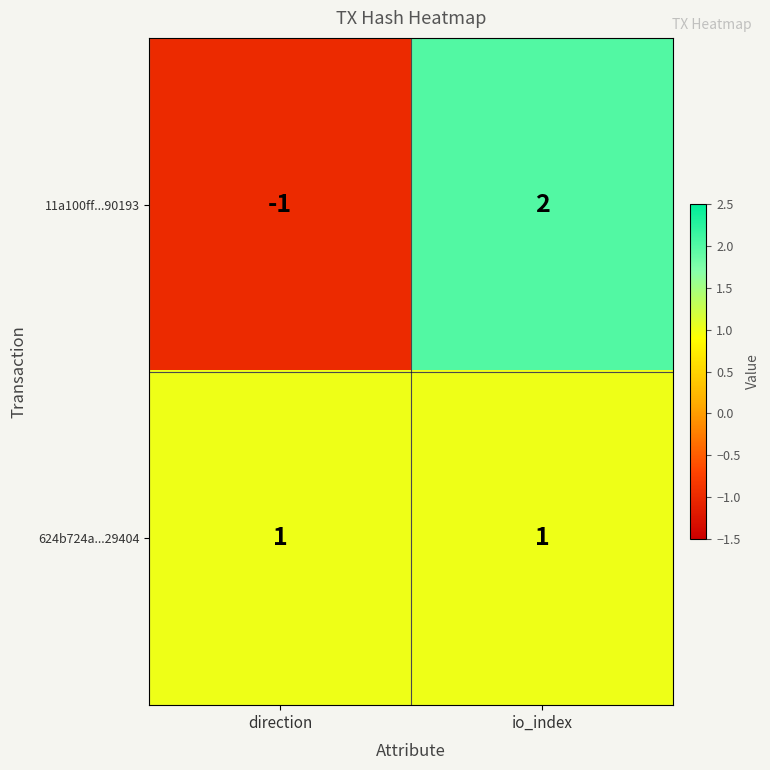

Which label corresponds to the largest value in the chart?

io_index